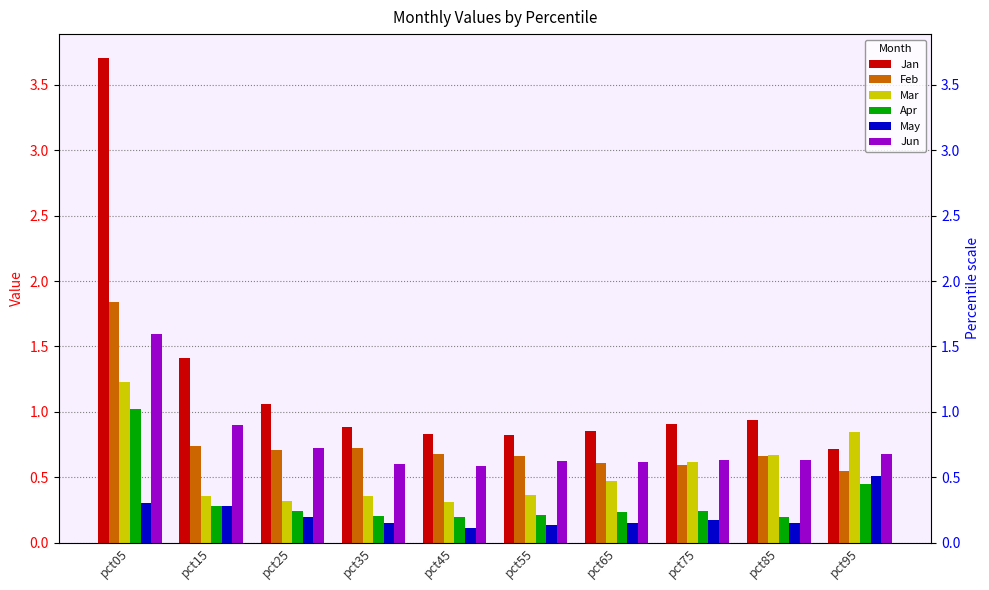

List the labels in order of Jun value, largest first.

pct05, pct15, pct25, pct95, pct75, pct85, pct55, pct65, pct35, pct45